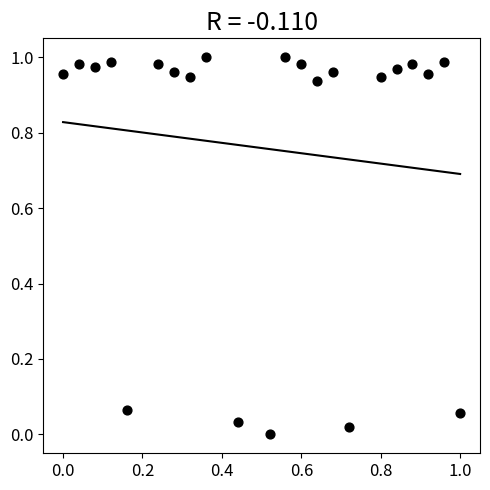

How many data points are displayed?

22